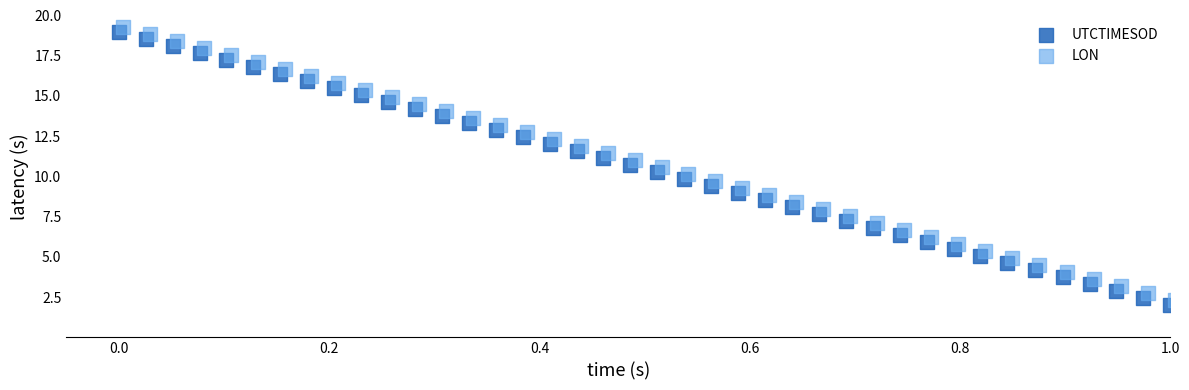

What are all the series names shown in the legend?

UTCTIMESOD, LON